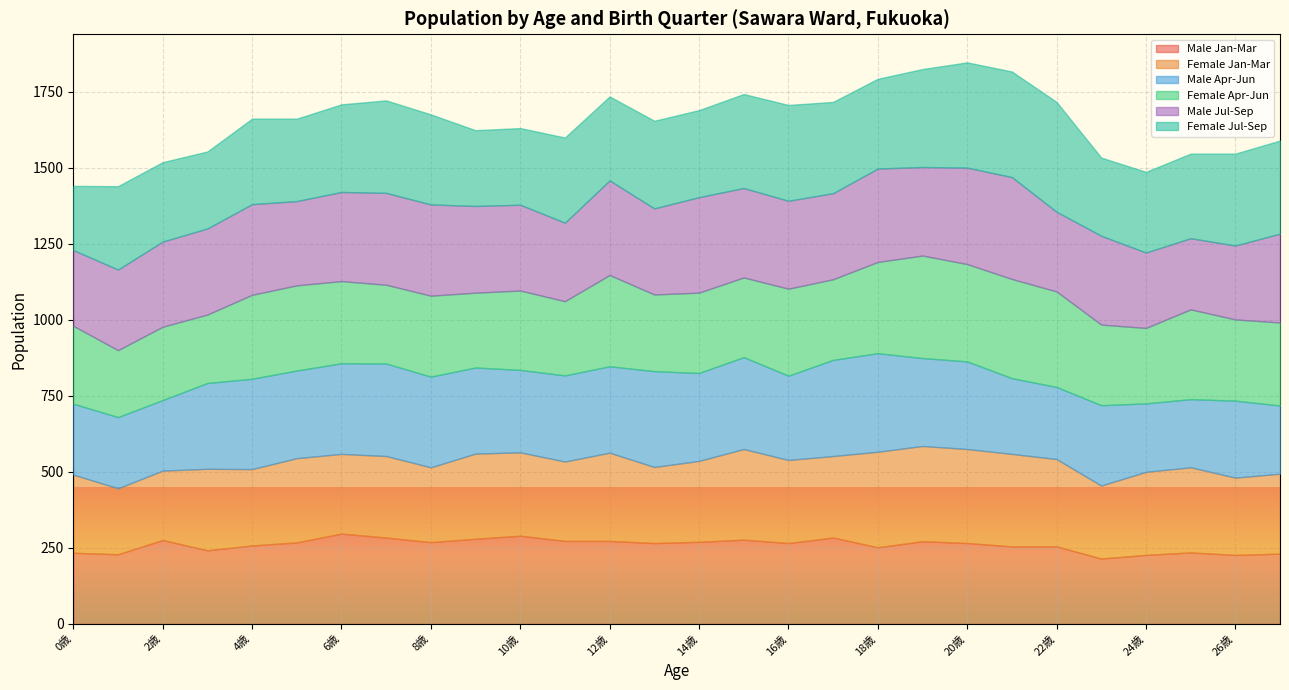

Which series changed the most between 6歳 and 9歳?

Female Jul-Sep